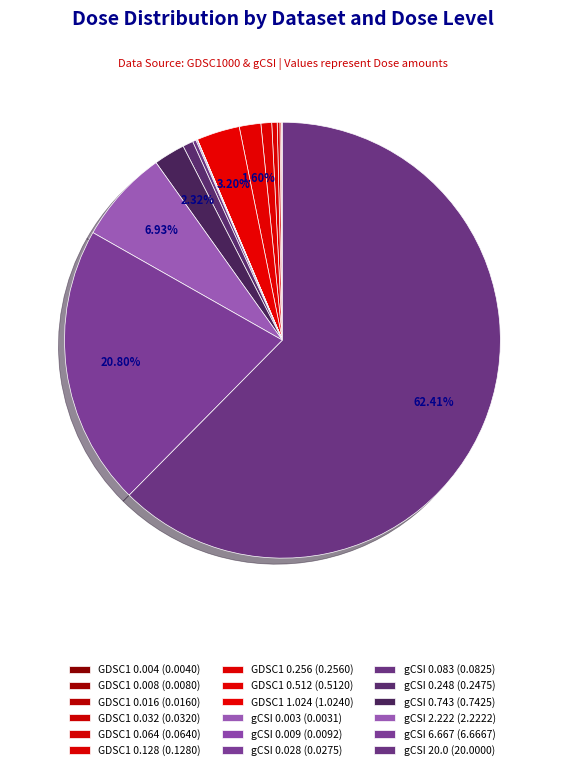

Which category has the biggest portion of the pie?

gCSI 20.0